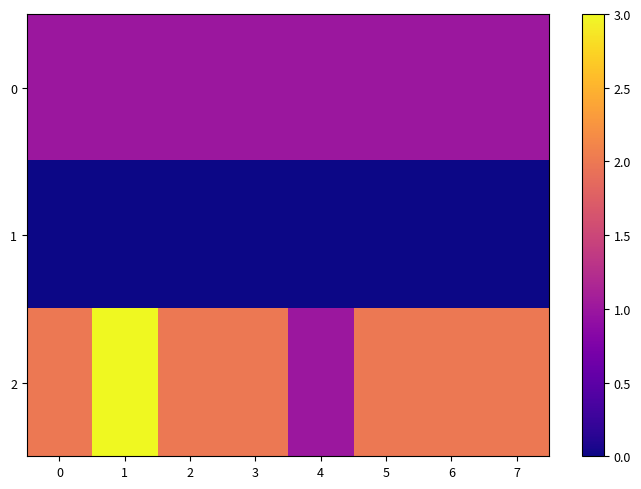

The value of 0 at 5 is 1. True or false?

True